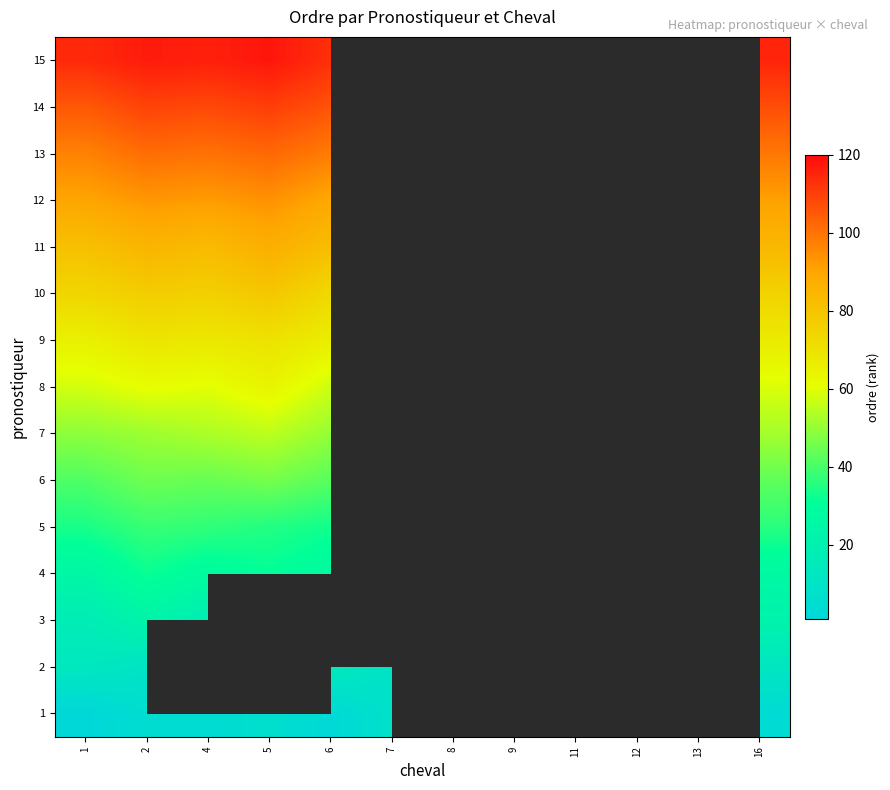

Is it true that 1 equals 7.0 at 12?

True